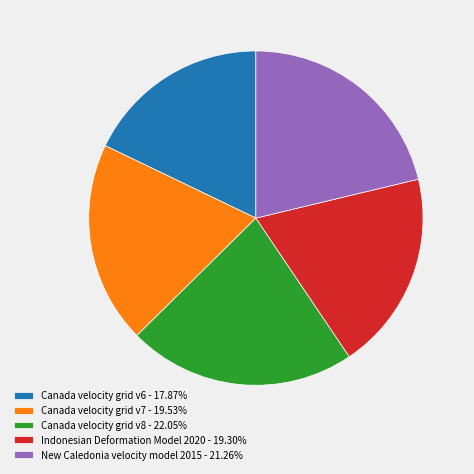

Is there a majority slice in this chart?

No